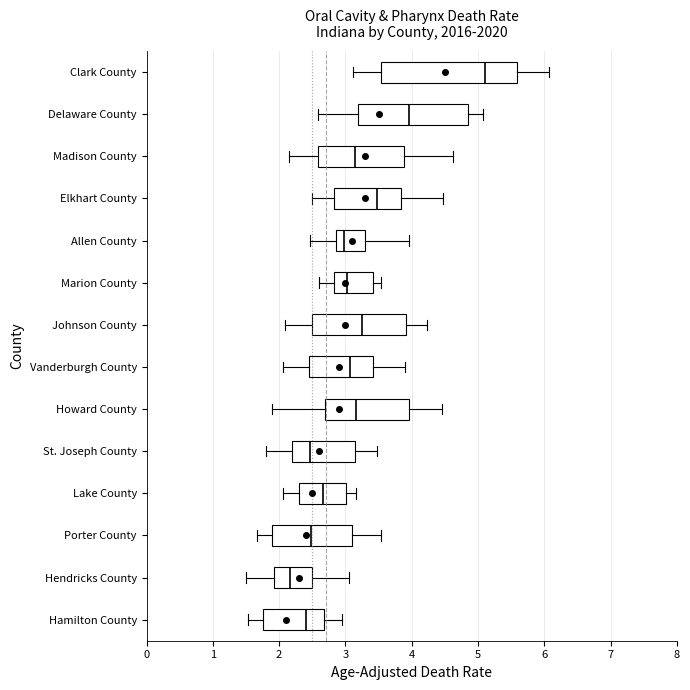

Where does the left whisker of the box for Allen County end on the x-axis? The values are not printed on the chart, so give them approximately, as read against the axis.

2.5